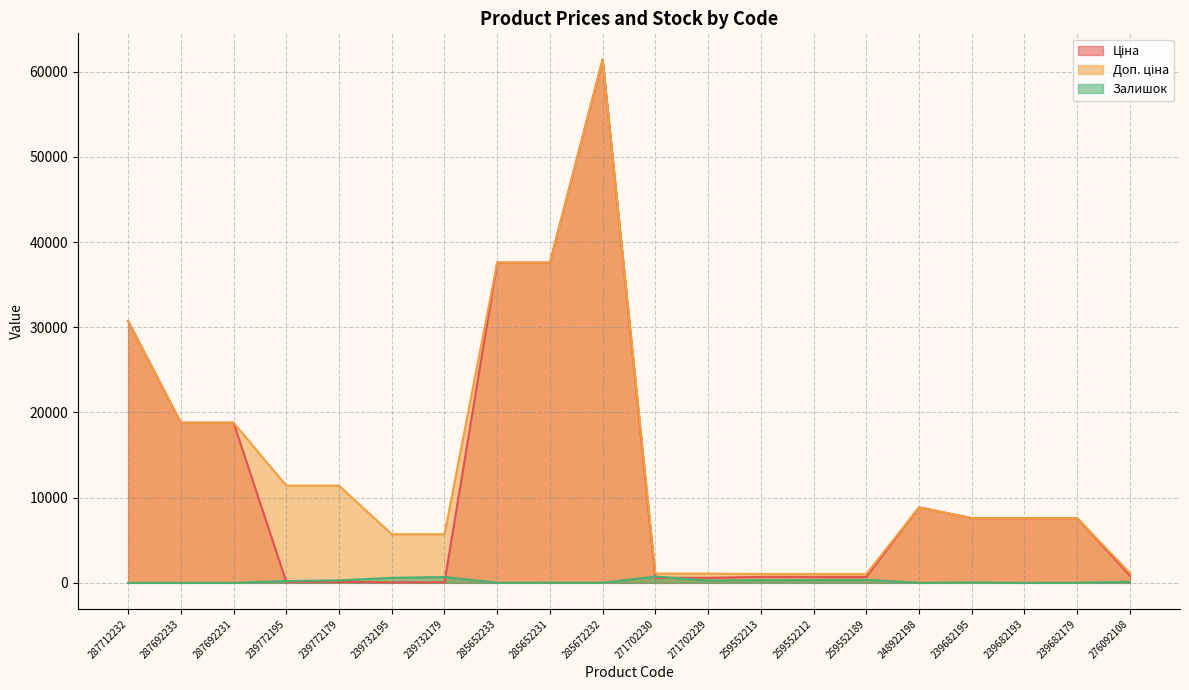

True or false: Ціна has a value of 693.7 at 259552189.

True